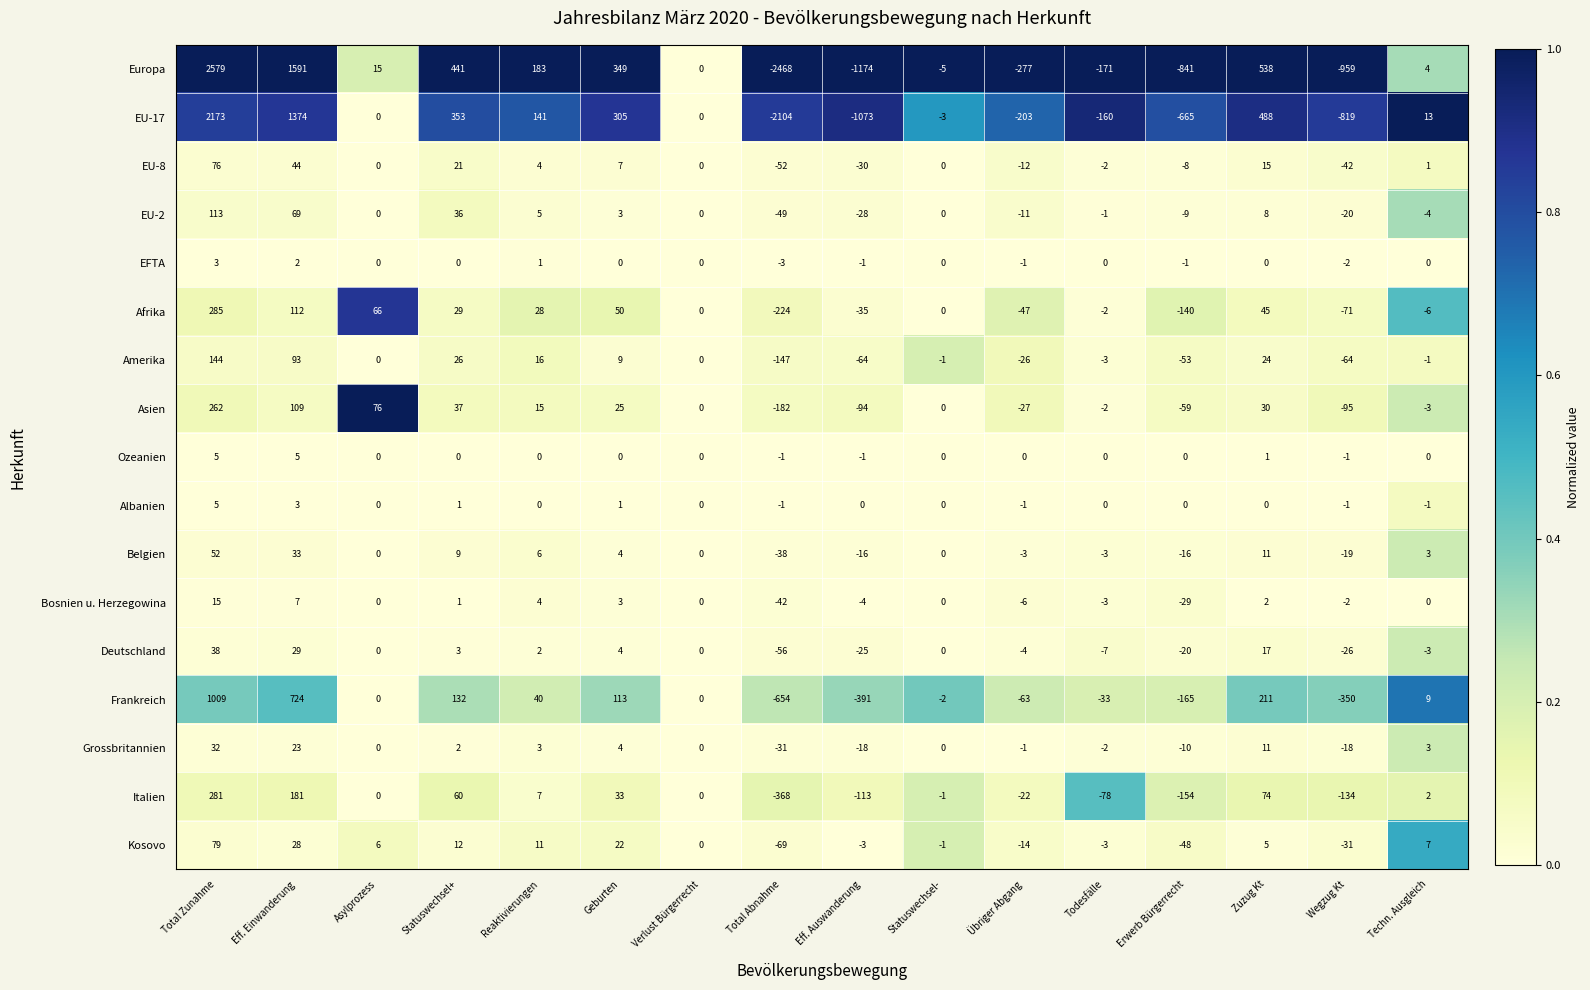

The EU-2 series shows 8 at Zuzug Kt. True or false?

True